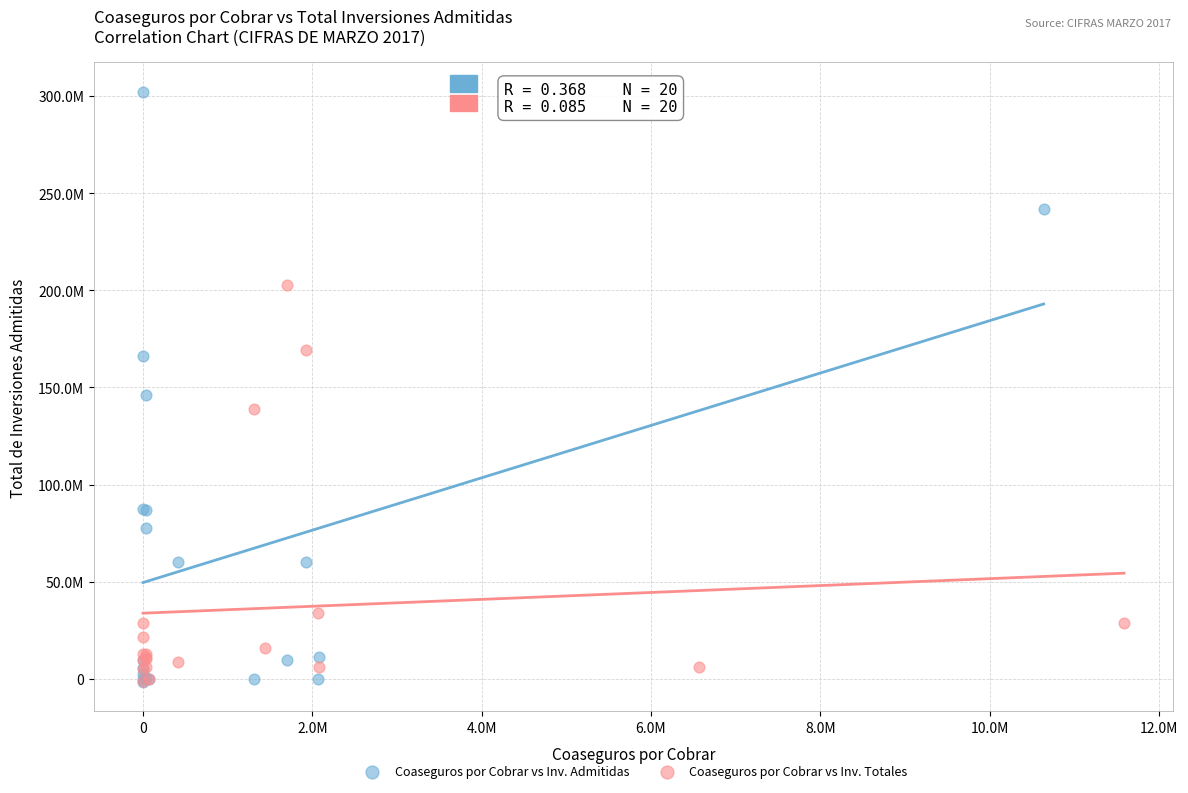

Which series reaches the maximum Y coordinate?

Coaseguros por Cobrar vs Inv. Admitidas